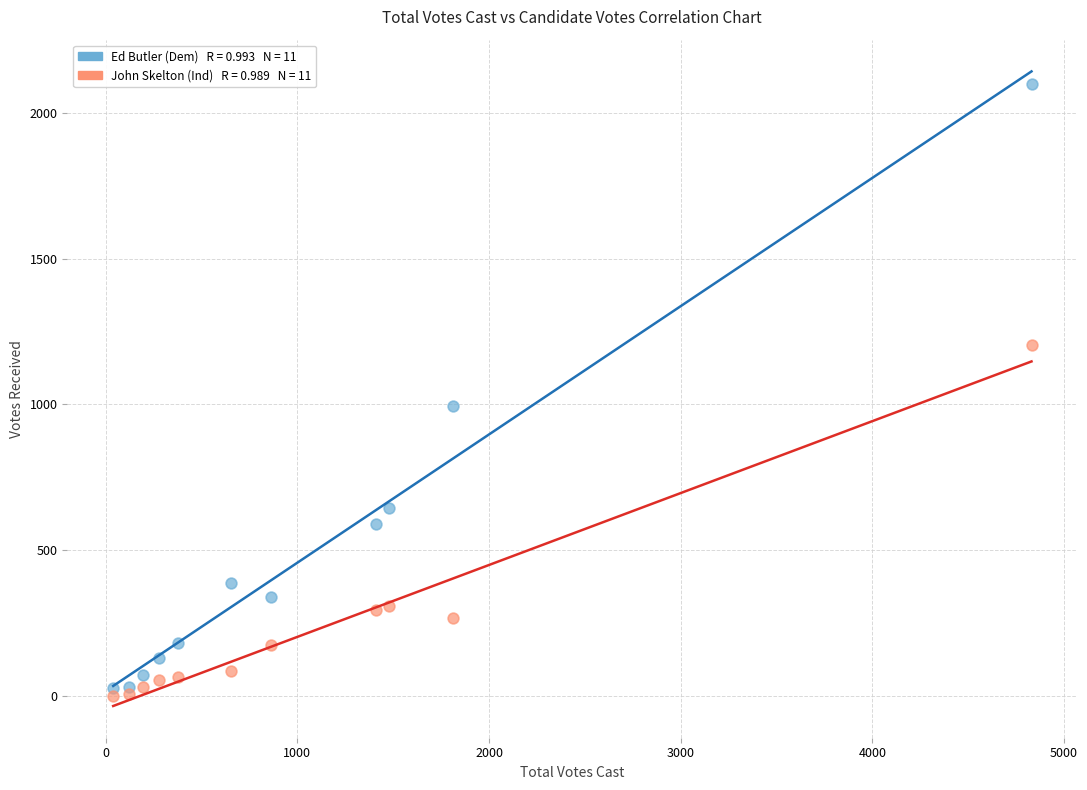

Across all series, what Y value is closest to 1049?

995